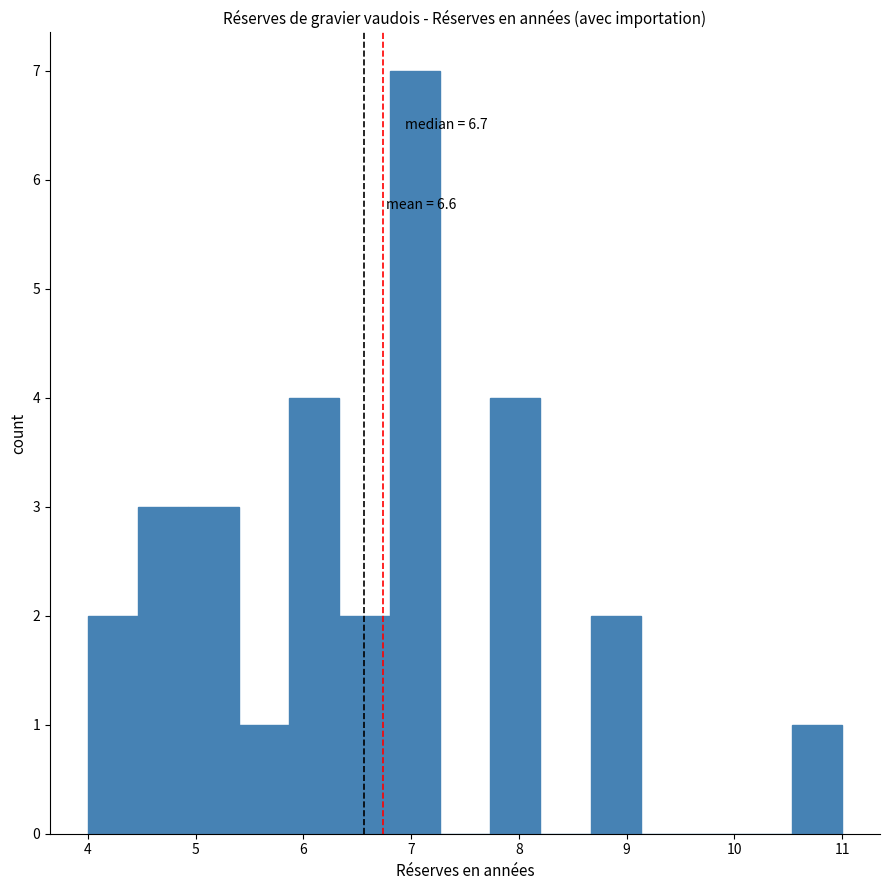

Over which range of the x-axis is the bar tallest?

6.8 to 7.3